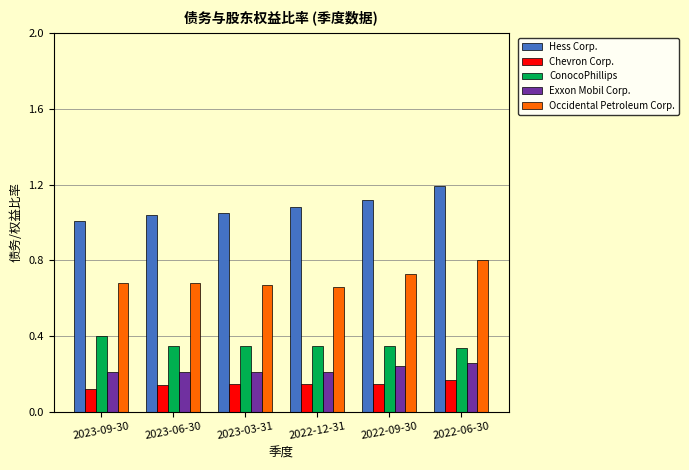

What are all the series names shown in the legend?

Hess Corp., Chevron Corp., ConocoPhillips, Exxon Mobil Corp., Occidental Petroleum Corp.